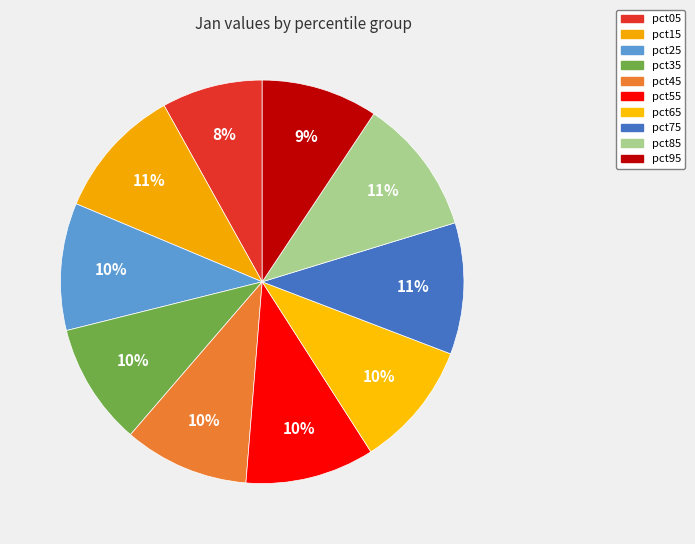

To the nearest percent, what is the difference between the largest and smallest slice percentages?

3%